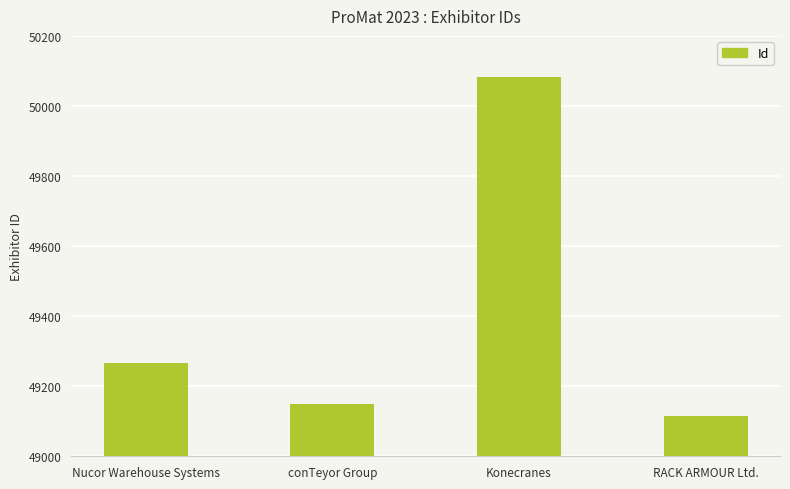

Between Nucor Warehouse Systems and Konecranes, which is larger?

Konecranes